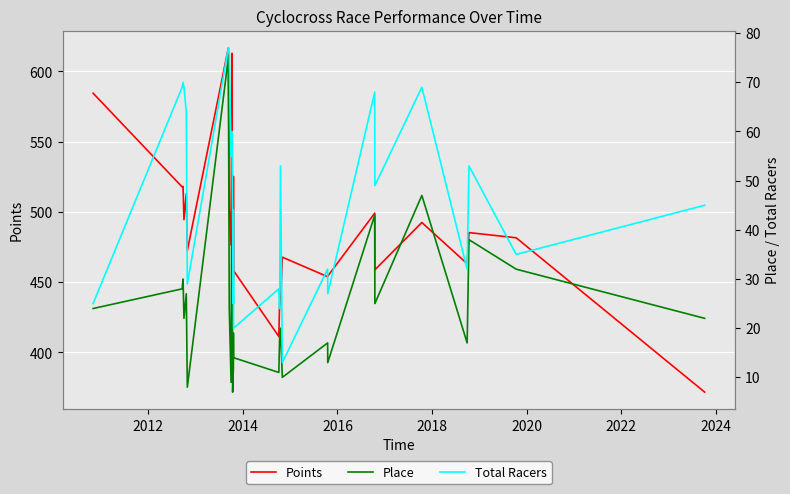

How many categories are shown in the chart?

27